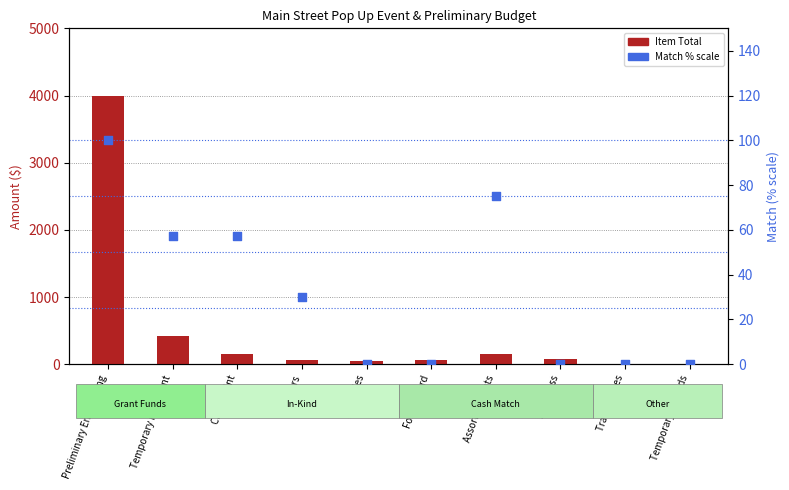

Which series contains the lowest Y value?

Item Total